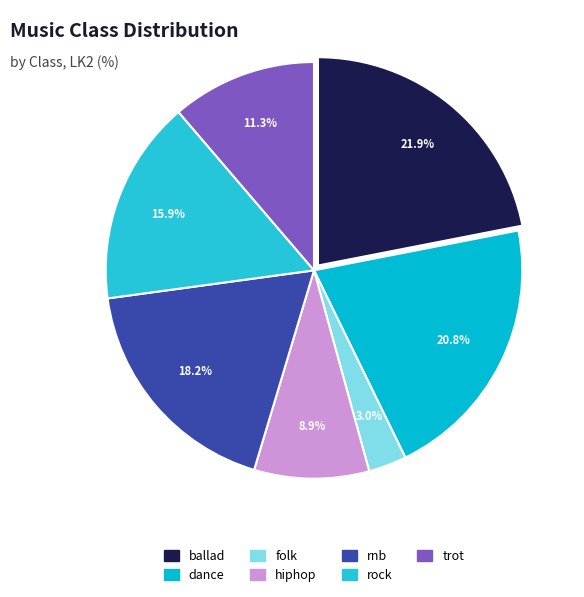

To the nearest percent, what portion does trot represent?

11%